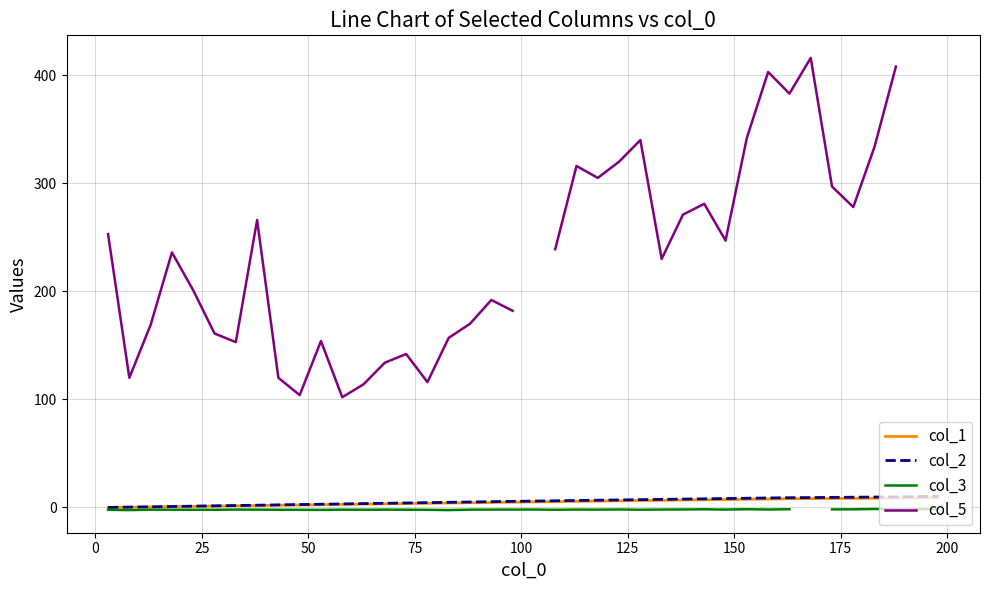

Which series has the largest range (max minus min)?

col_5